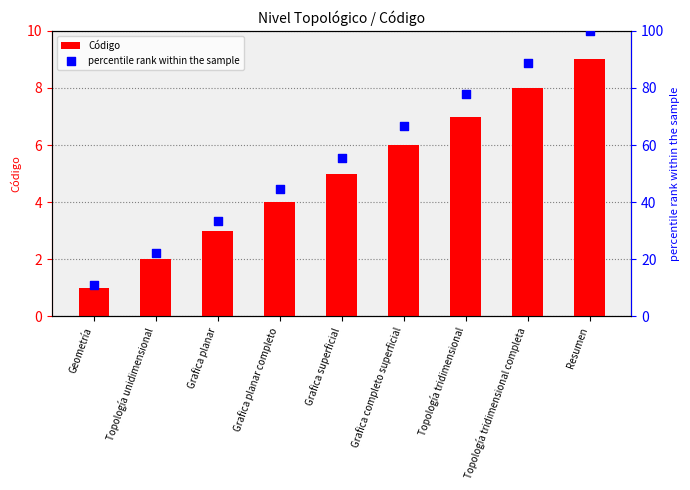

What are all the series names shown in the legend?

Código, percentile rank within the sample